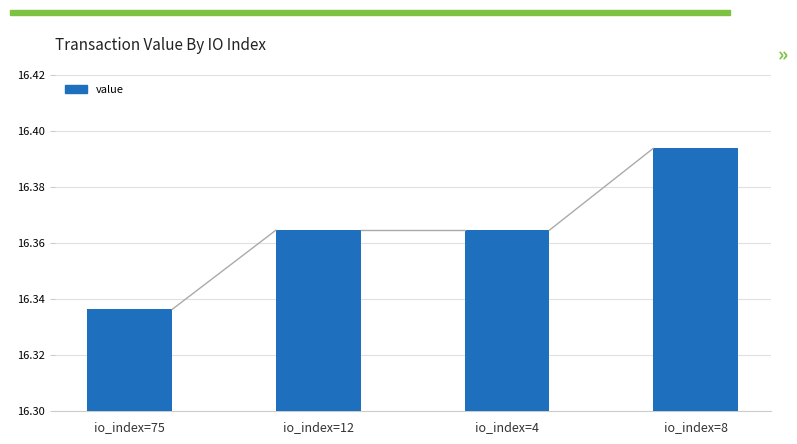

How many categories are shown in the chart?

4